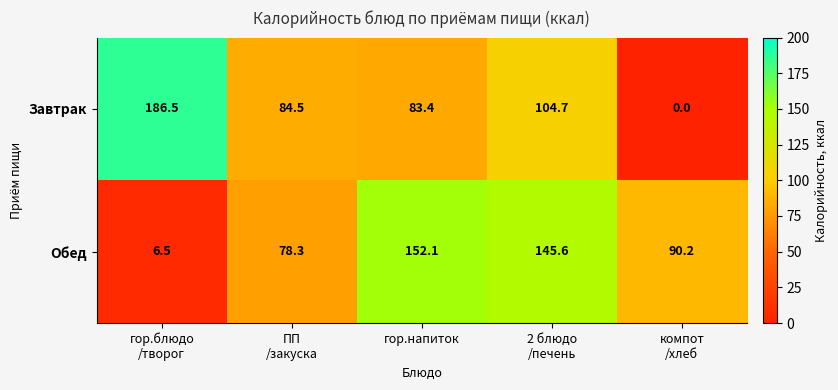

What is the greatest value displayed?

186.5